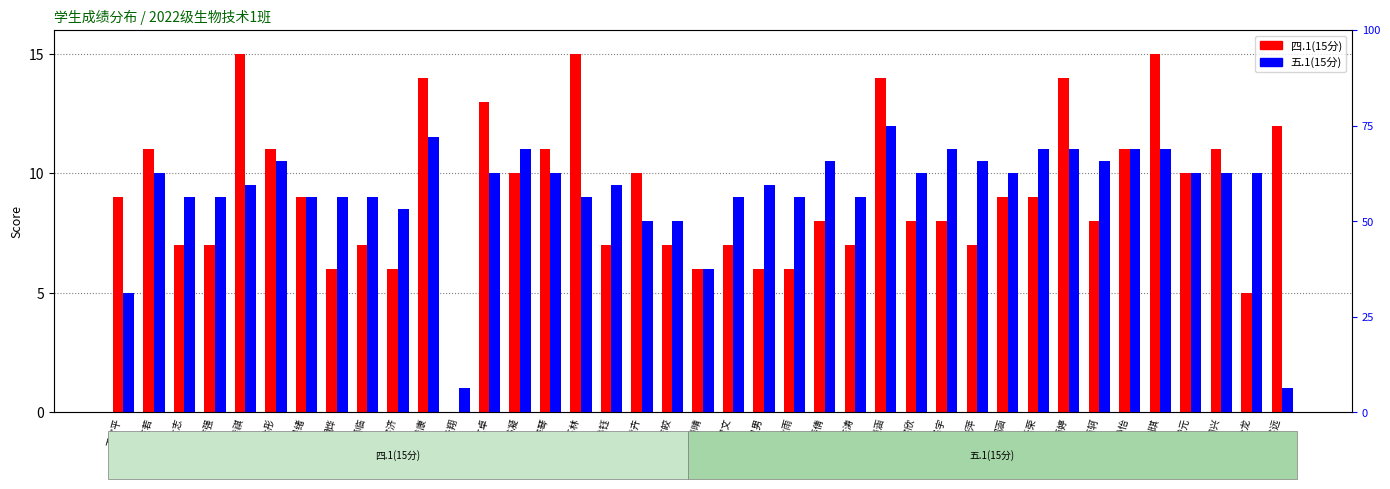

What is the average value of the 四.1(15分) series?

9.1